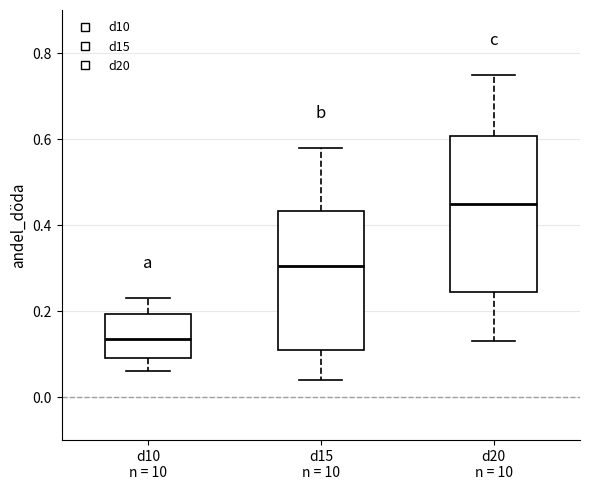

Reading left to right, read every box against the y-axis: the position of its median line, the range the box covers, and the ends of its whiskers. The values are not printed on the chart, so give them approximately, as read against the axis.

d10 n = 10: median 0.14, box 0.10 to 0.20, whiskers 0.06 to 0.24
d15 n = 10: median 0.30, box 0.12 to 0.44, whiskers 0.04 to 0.58
d20 n = 10: median 0.46, box 0.24 to 0.60, whiskers 0.14 to 0.76